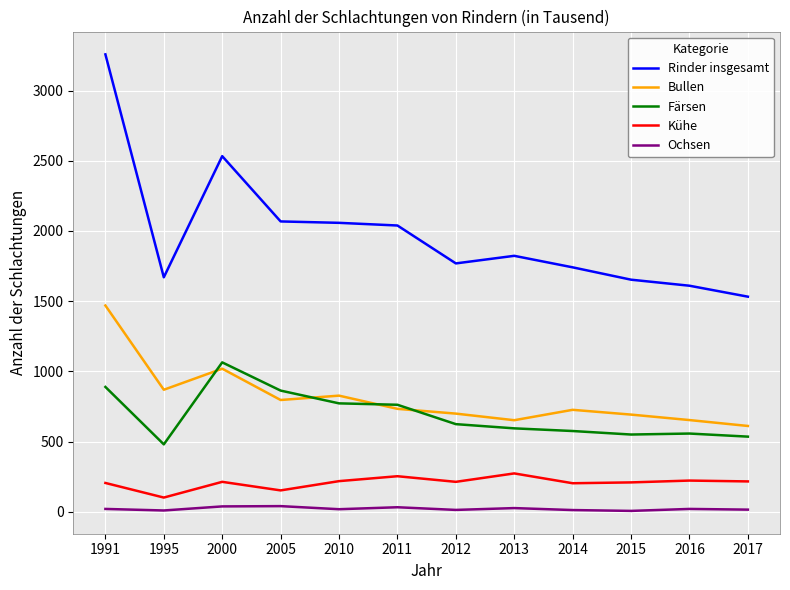

What is the difference between the maximum and minimum values in the Kühe series?

172